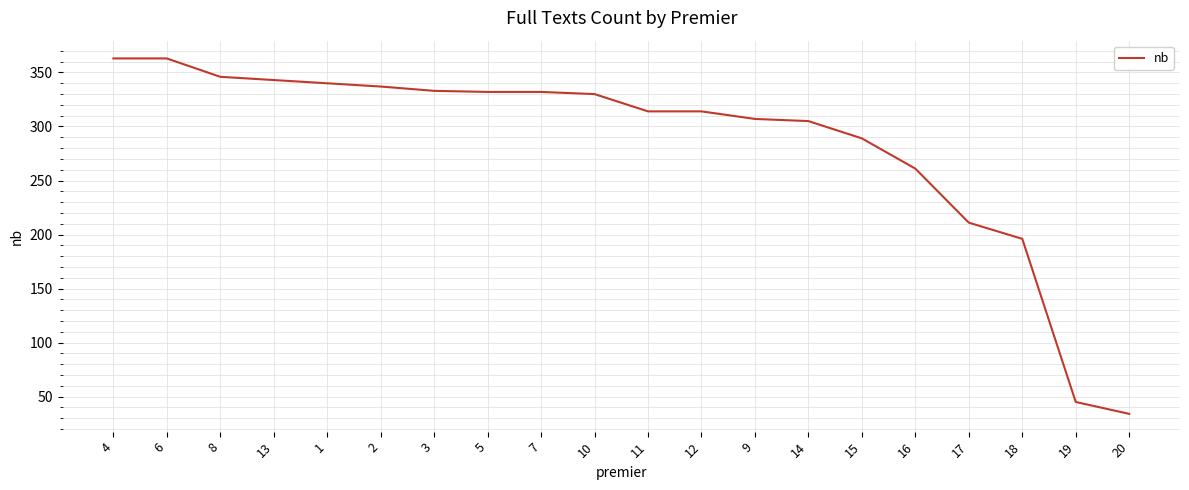

Approximately how many times larger is the value at 1 compared to 16?

1.3